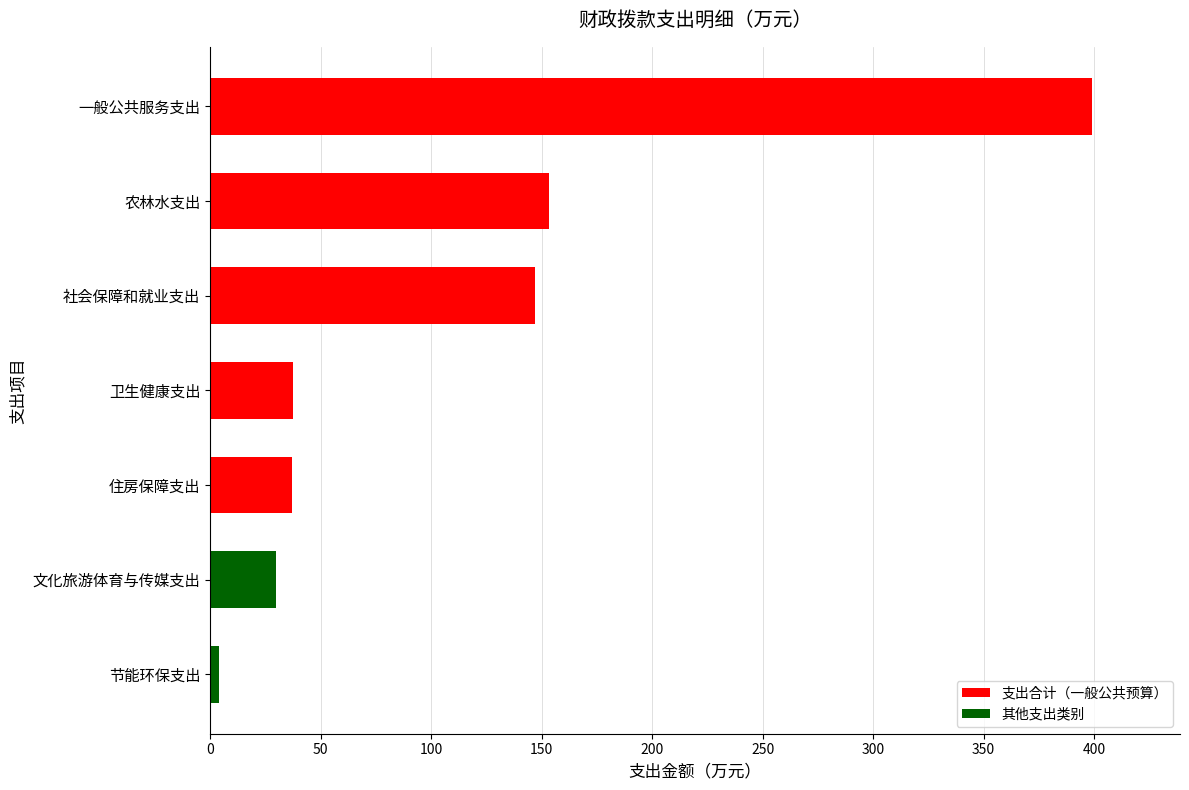

The value at 一般公共服务支出 is 398.9. True or false?

True